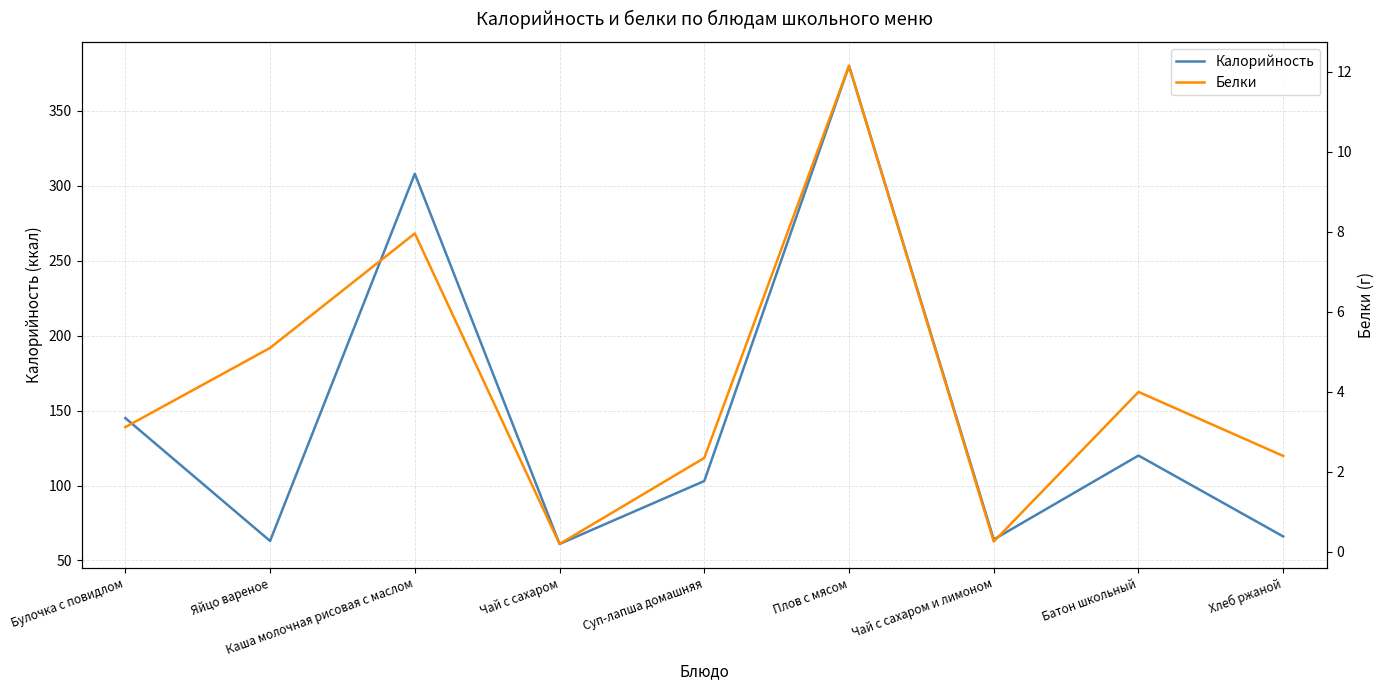

Which series has the largest total across all categories?

Калорийность